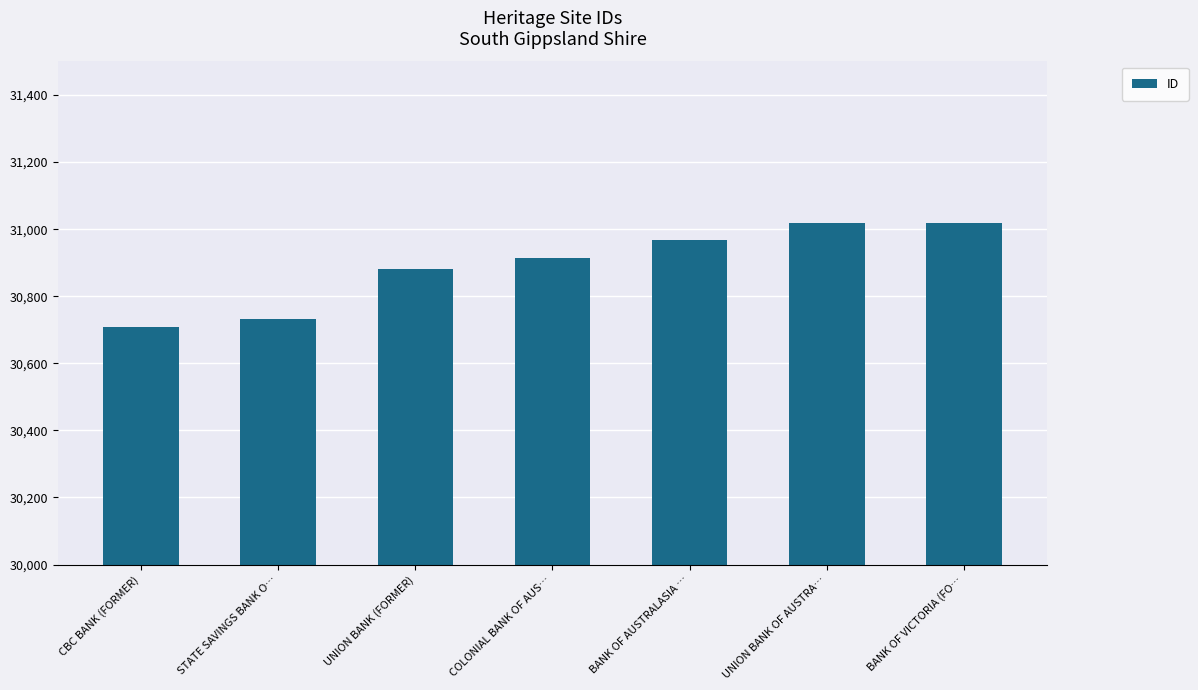

What is the greatest value displayed?

31018